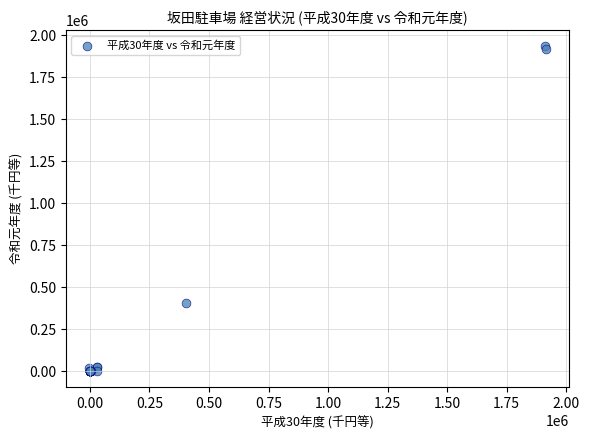

What Y value in the scatter plot is closest to 967073?

404000